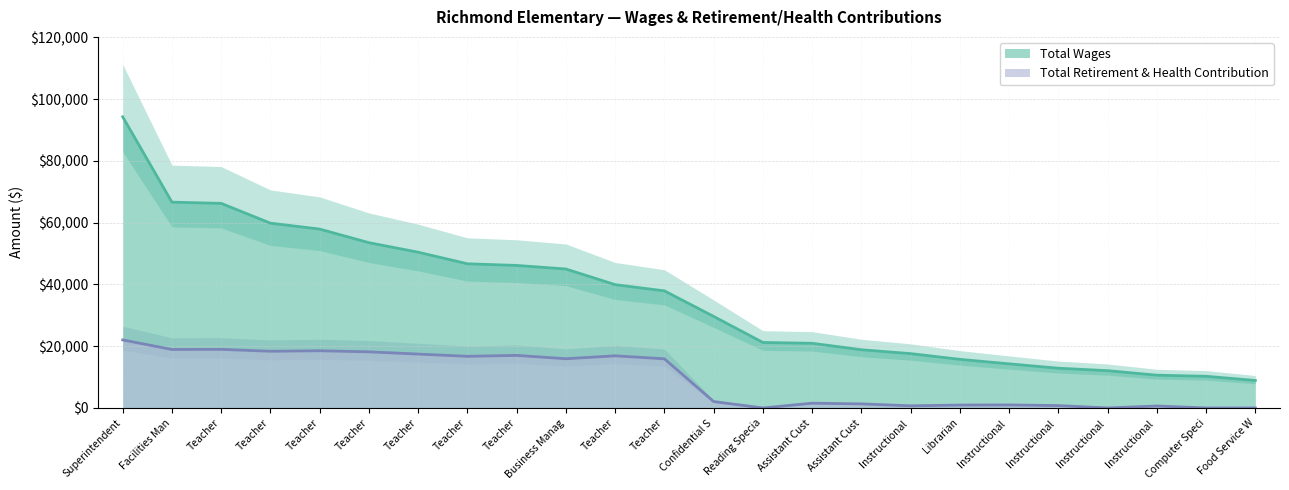

How many categories are shown in the chart?

24